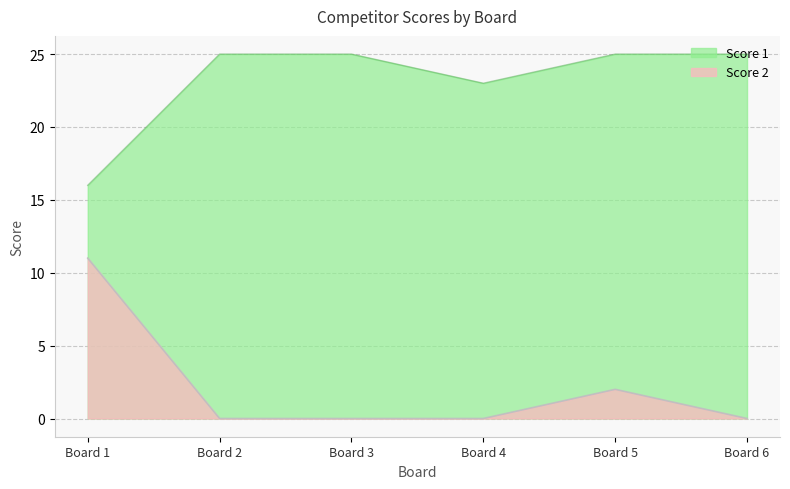

What is the total value across all series at Board 4?

23